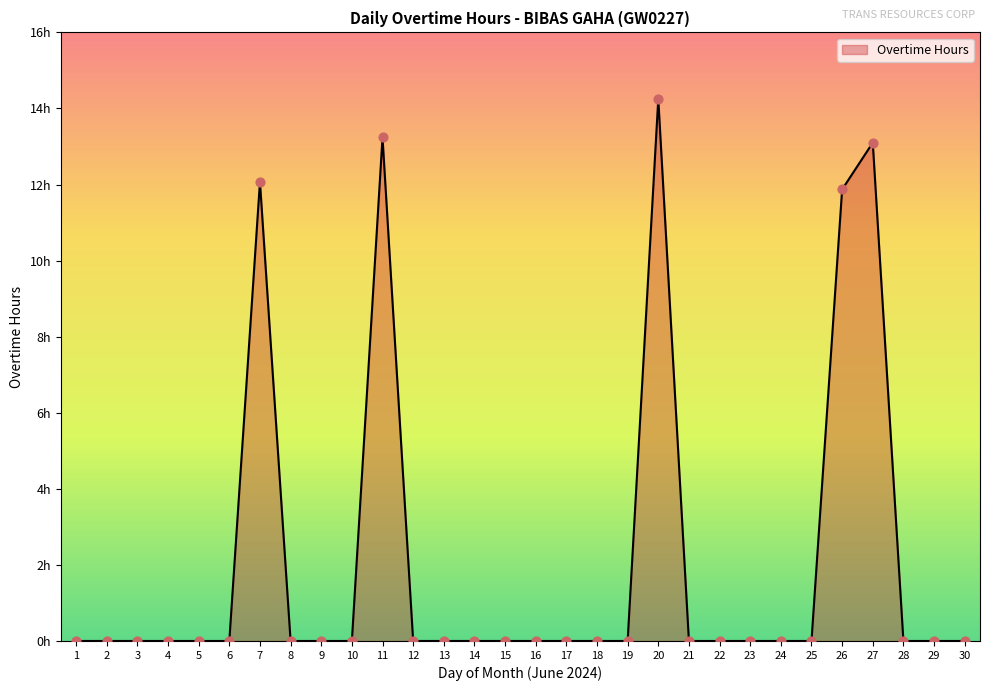

Which has a higher value, 14 or 11?

11